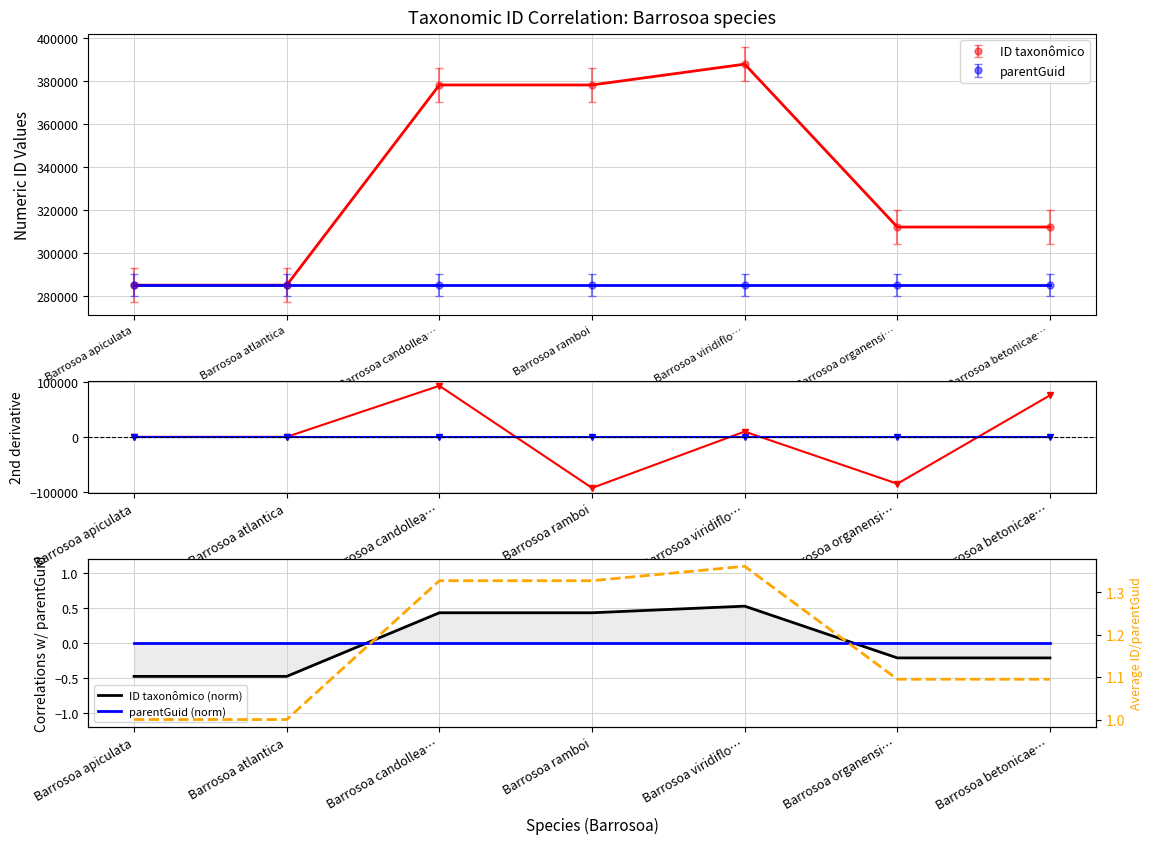

Where does the ID taxonômico (norm) series first go above 0?

Barrosoa candollea…